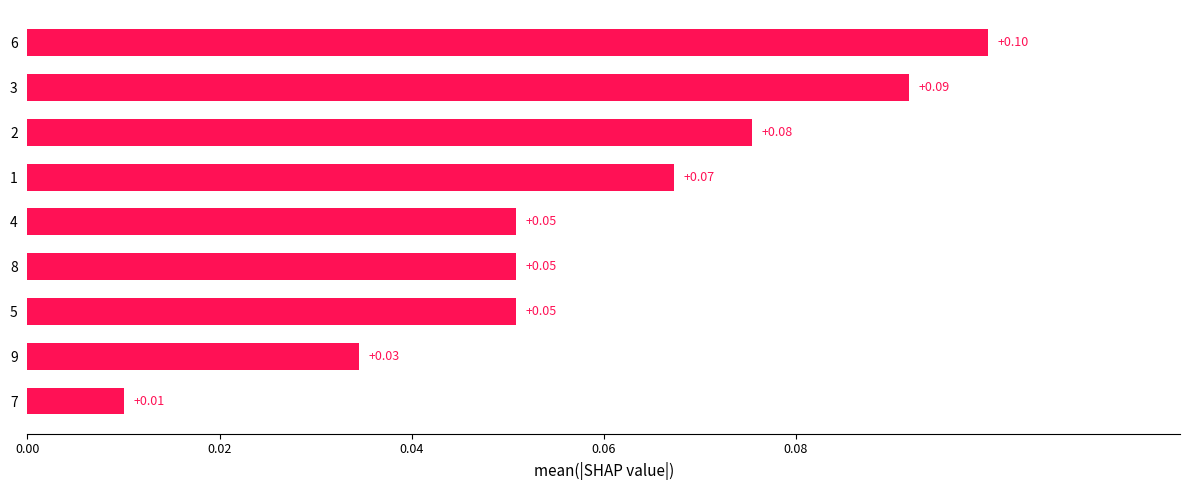

Which has a higher value, 6 or 3?

6